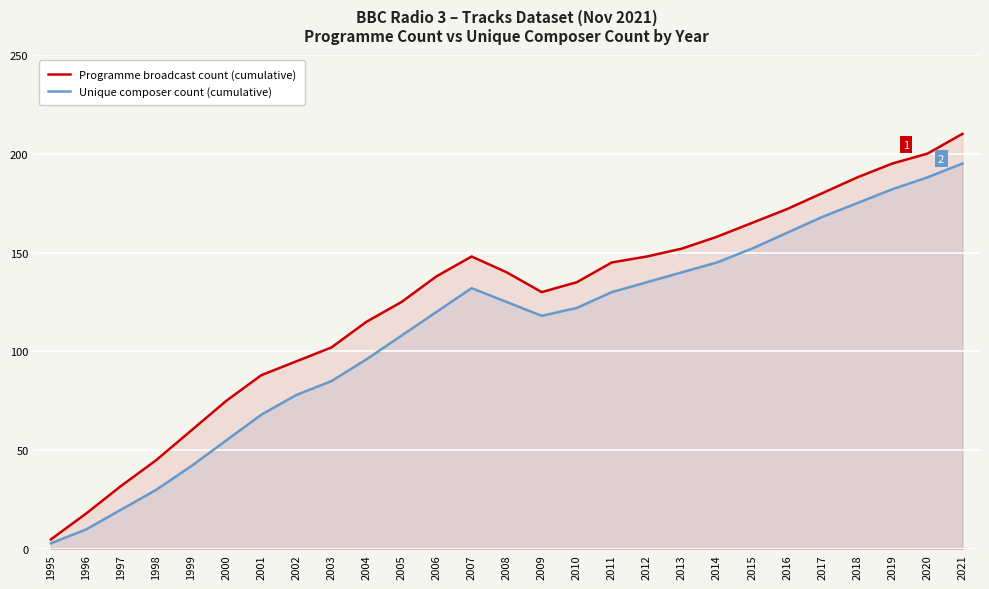

What is the value of the Unique composer count (cumulative) point at the 9th from the left?

85